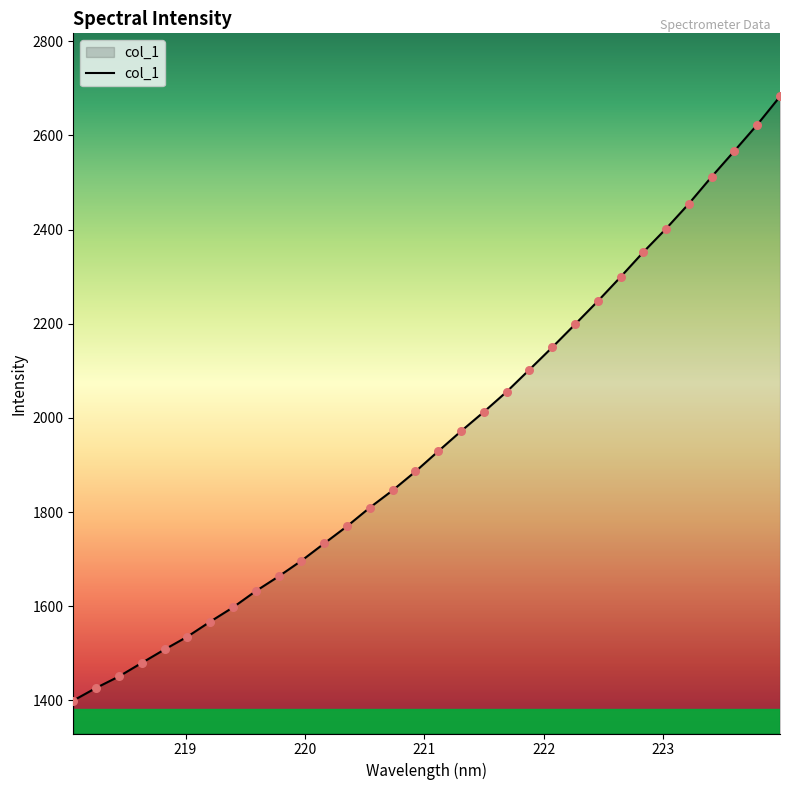

What is the minimum value shown in the chart?

1399.9